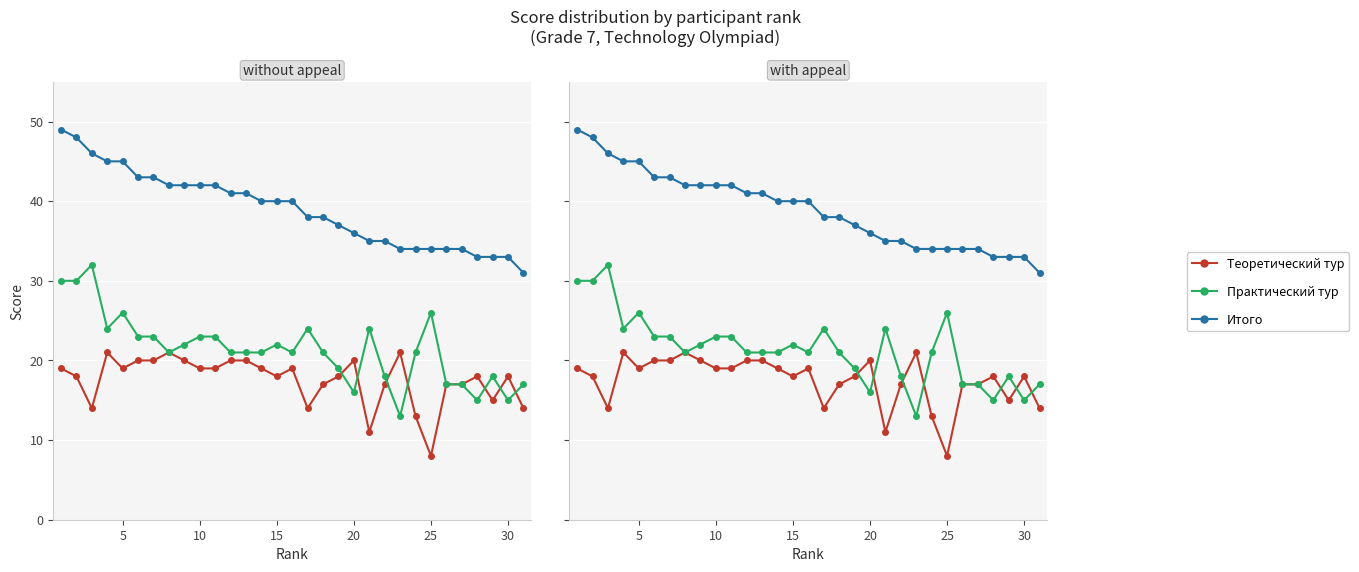

How many lines are shown in the chart?

3